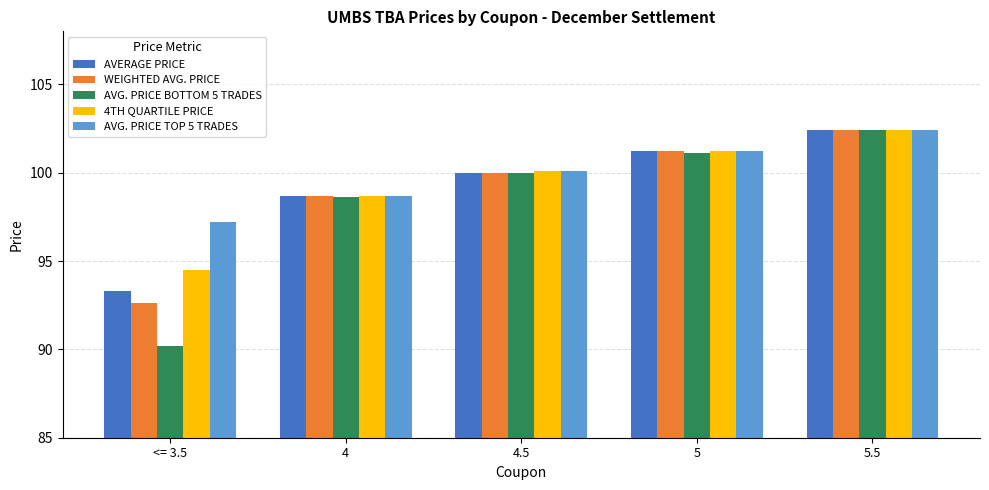

Is the value of AVG. PRICE BOTTOM 5 TRADES at 4.5 greater than the value of AVERAGE PRICE at <= 3.5?

Yes